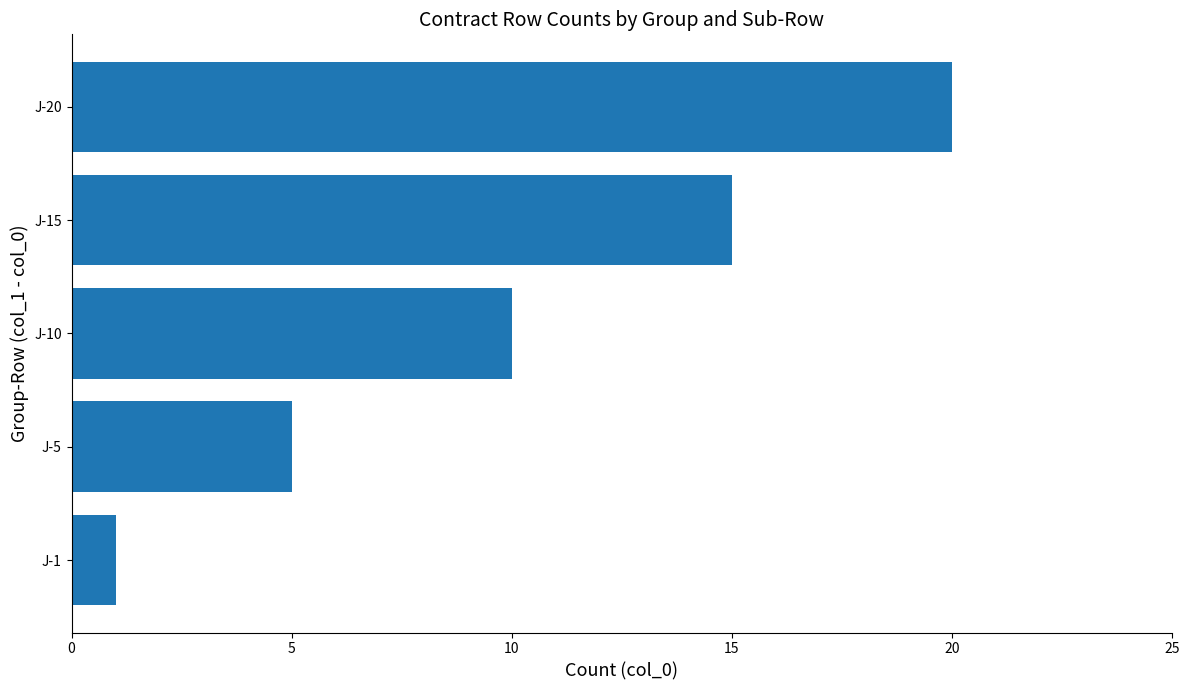

Rank the categories by value from highest to lowest.

J-20, J-15, J-10, J-5, J-1